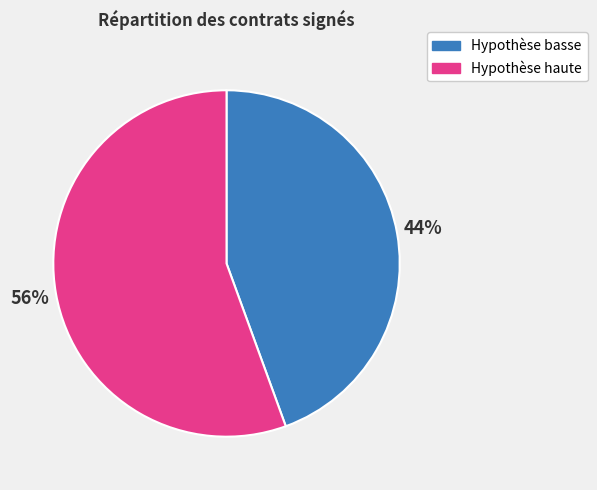

Approximately how many times larger is the value at Hypothèse basse compared to Hypothèse haute?

0.8